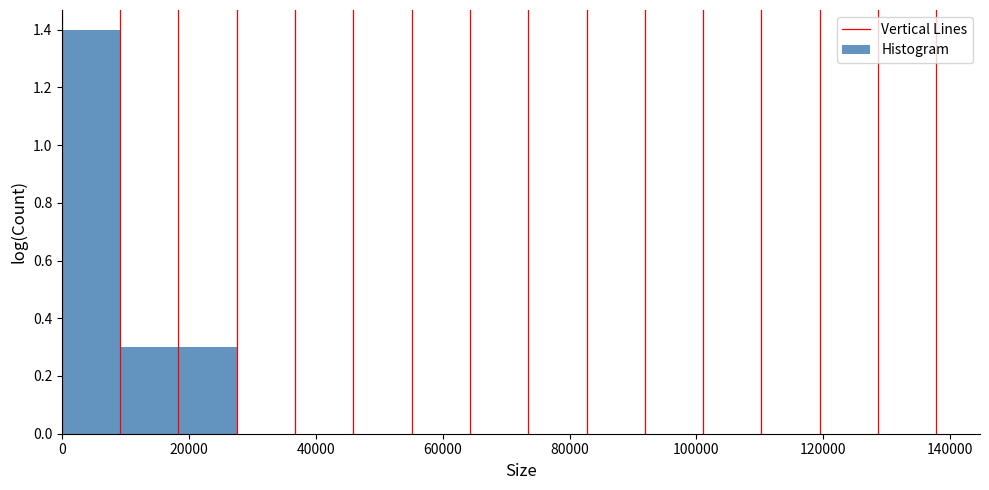

Reading left to right, list every bar in this chart as the range it spans on the x-axis followed by its height. Neither the bar edges nor the heights are printed on the chart, so give them approximately, as read against the axes.

0 to 10000: 1.4
10000 to 18000: 0.3
18000 to 28000: 0.3
28000 to 36000: 0
36000 to 46000: 0
46000 to 56000: 0
56000 to 64000: 0
64000 to 74000: 0
74000 to 82000: 0
82000 to 92000: 0
92000 to 102000: 0
102000 to 110000: 0
110000 to 120000: 0
120000 to 128000: 0
128000 to 138000: 0